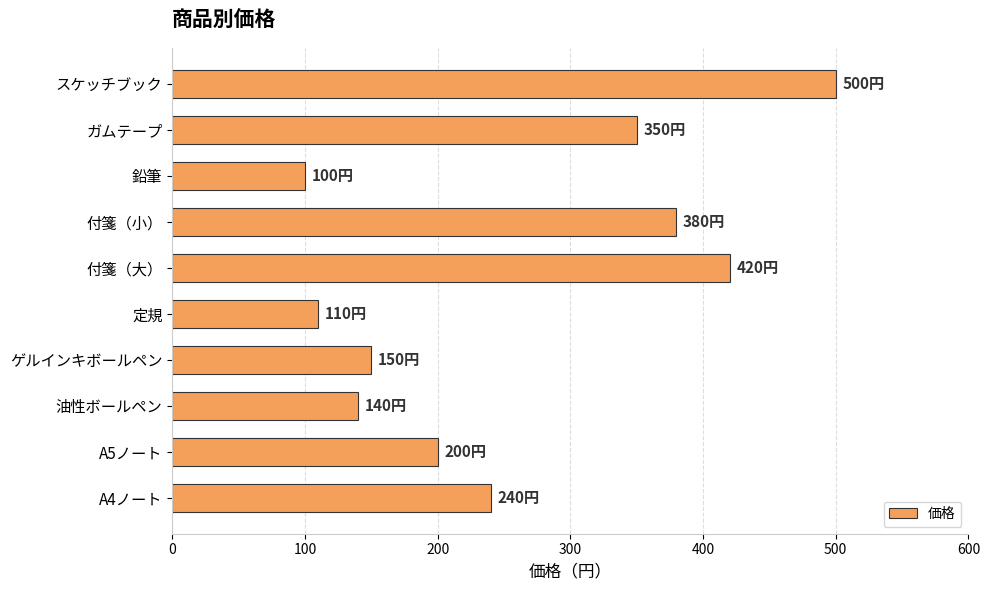

True or false: the data shows 600 at ガムテープ.

False